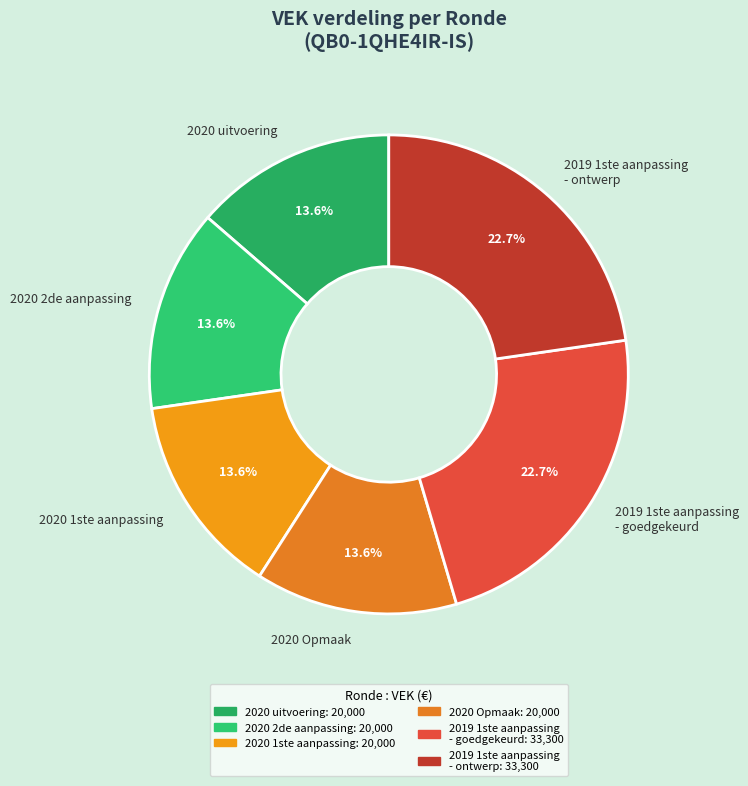

How much of the chart is everything except 2020 uitvoering?

86.4%